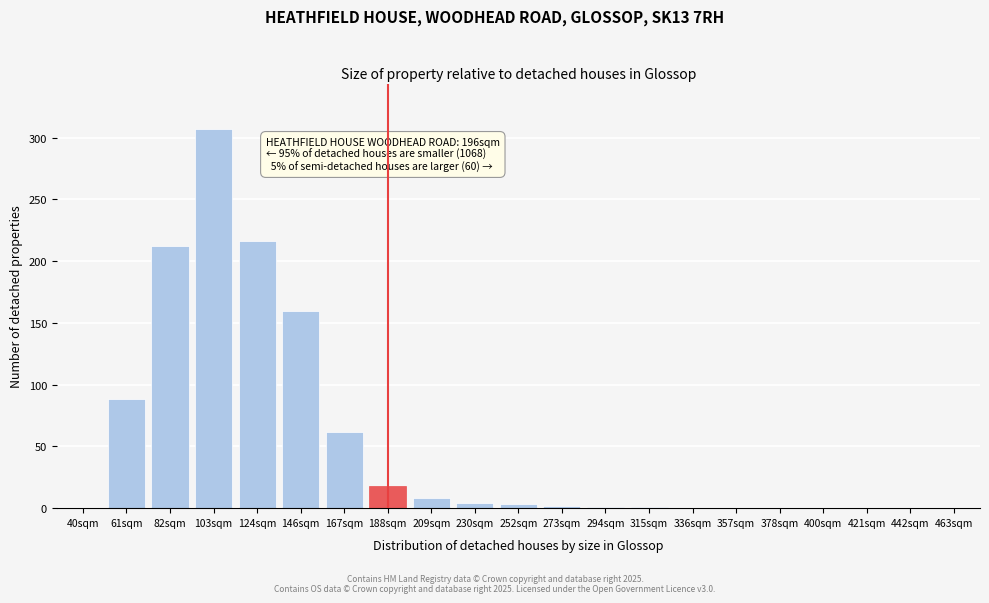

Read the value at 82sqm.

212